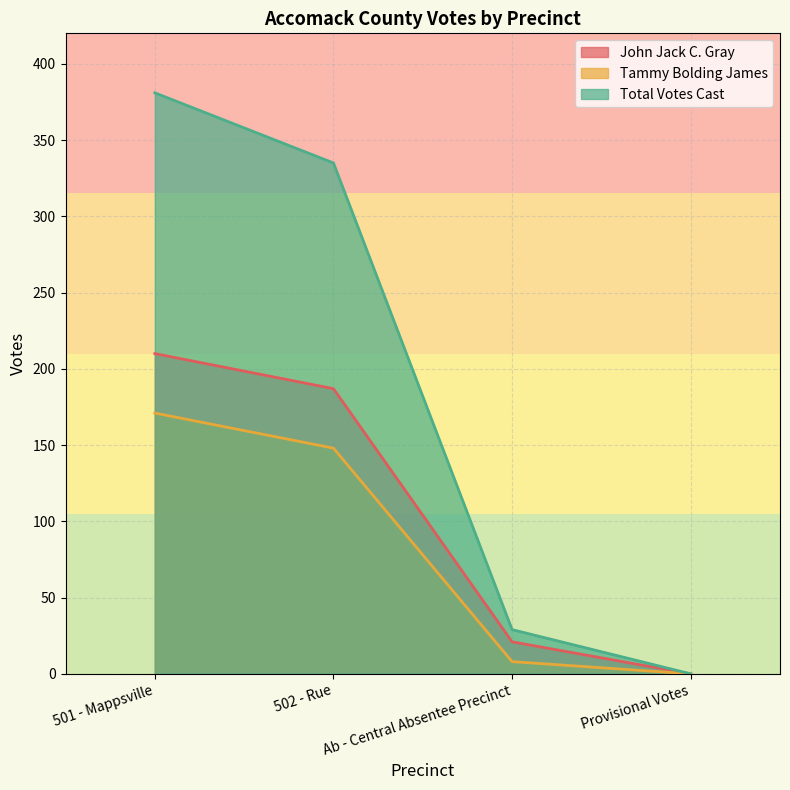

True or false: Tammy Bolding James and John Jack C. Gray cross at least once.

False